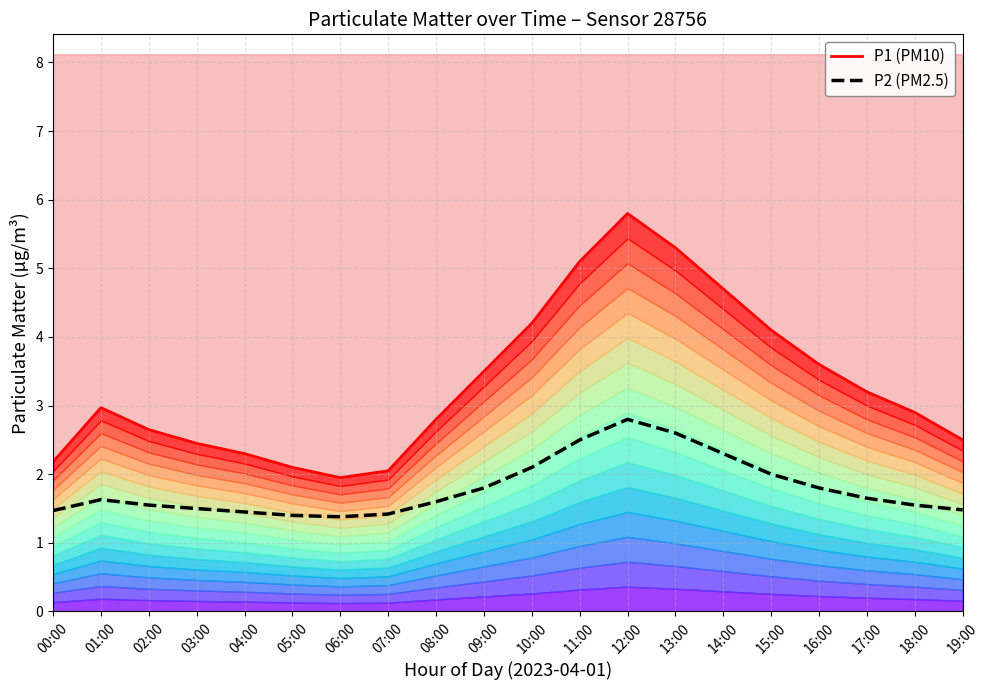

How many interior local valleys does the P1 (PM10) series have?

1